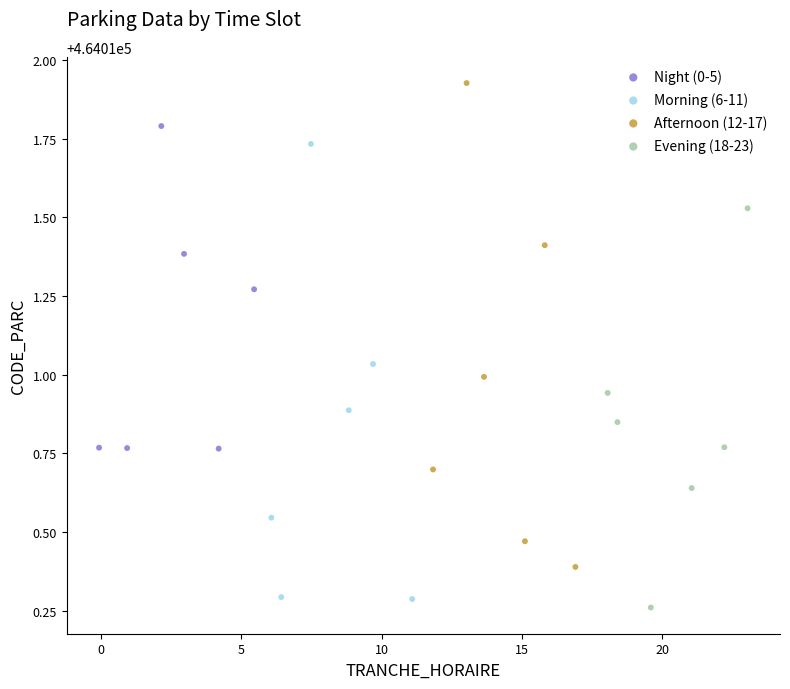

Which series contains the lowest Y value?

Evening (18-23)